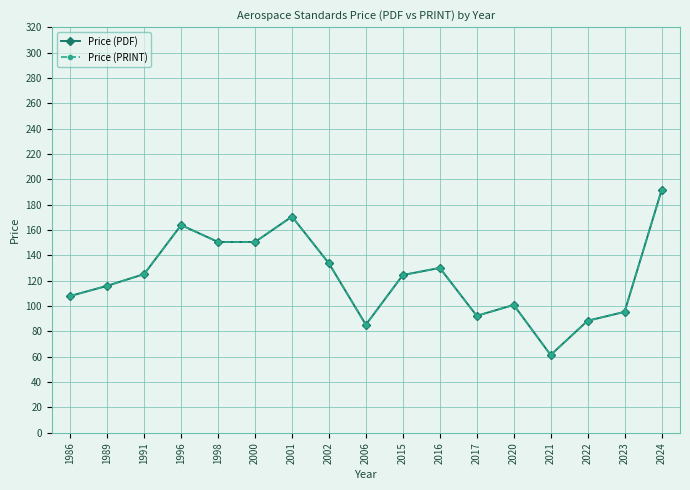

Reading left to right, extract all data points from this chart.

Price (PDF): 107.9	116.0	125.2	163.9	150.6	150.6	170.6	133.6	85.3	124.5	130.1	92.3	100.9	61.4	88.4	95.4	191.2
Price (PRINT): 107.9	116.0	125.2	163.9	150.6	150.6	170.6	133.6	85.3	124.5	130.1	92.3	100.9	61.4	88.4	95.4	191.2